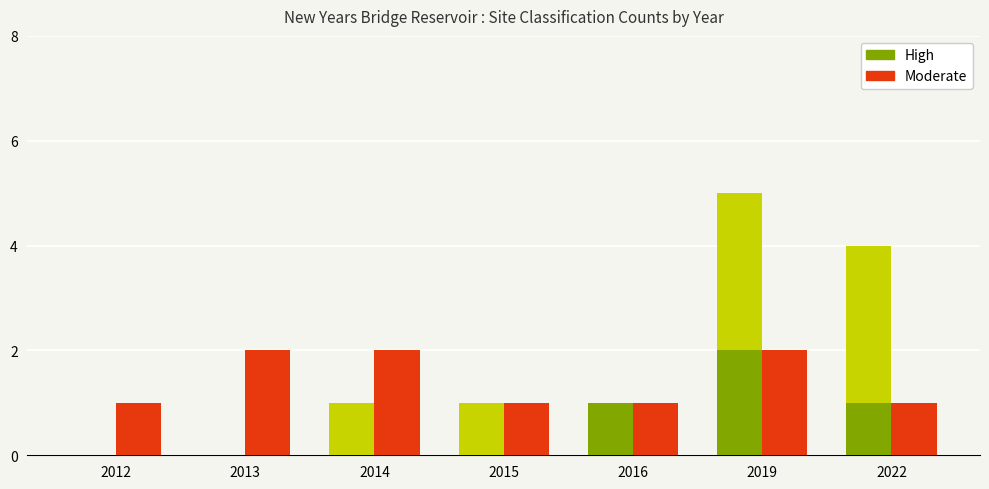

At which category is the sum across all series the highest?

2019